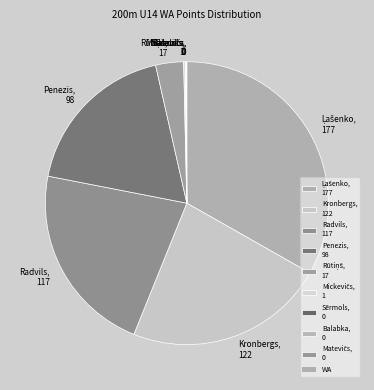

The Radvils, 117 slice represents 9% of the pie. True or false?

False